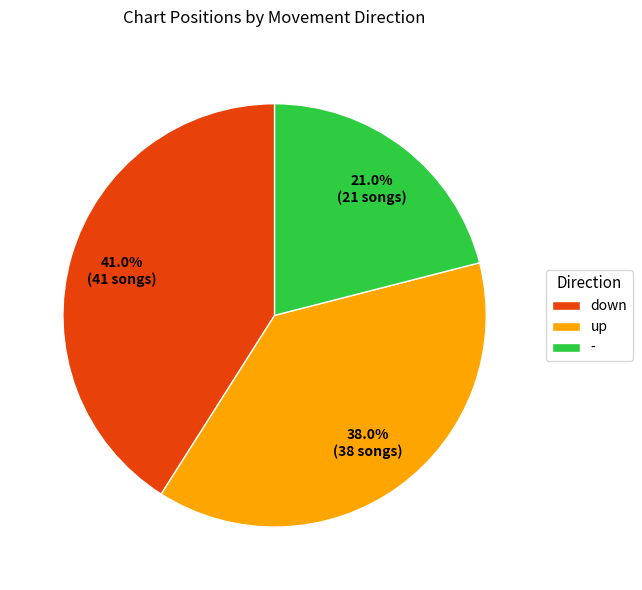

How many slices are in this pie chart?

3